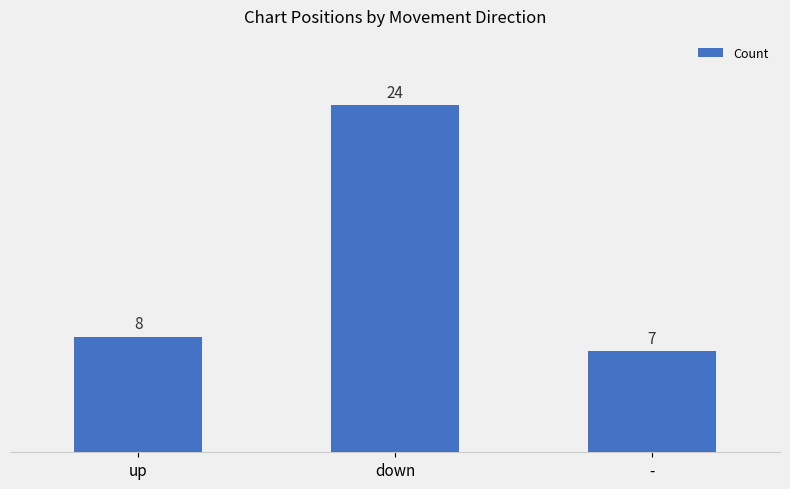

The value at - is 4. True or false?

False